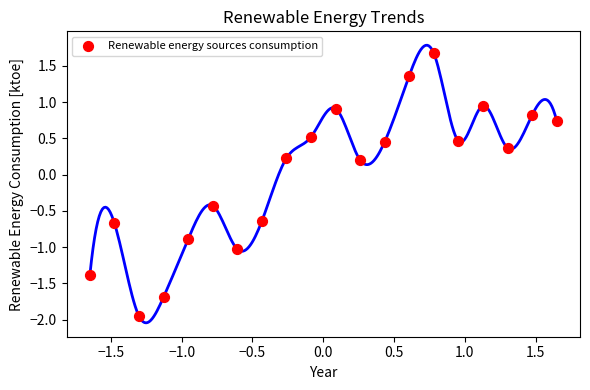

What is the range of Y values (max minus min)?

3.6